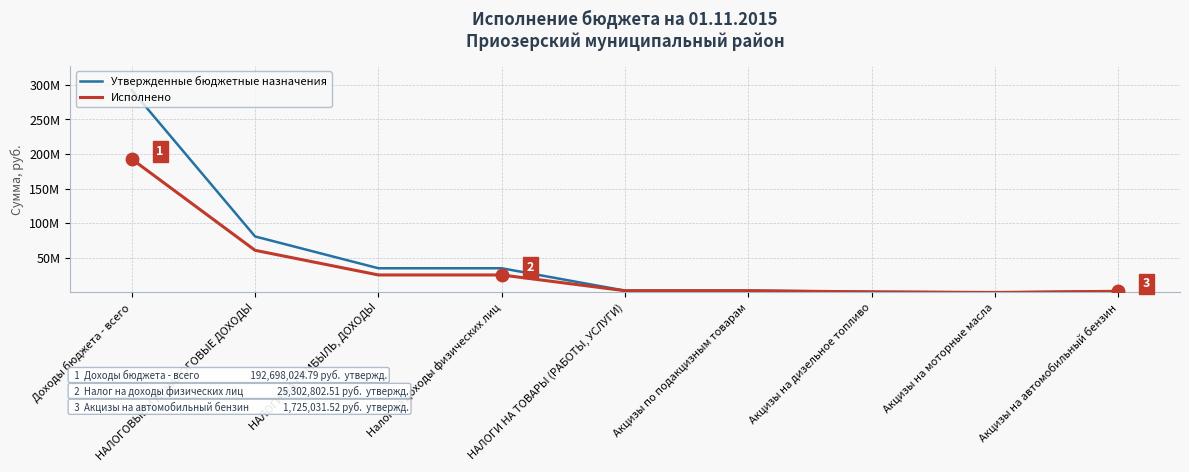

At which category does Утвержденные бюджетные назначения reach its first local valley?

Акцизы на моторные масла